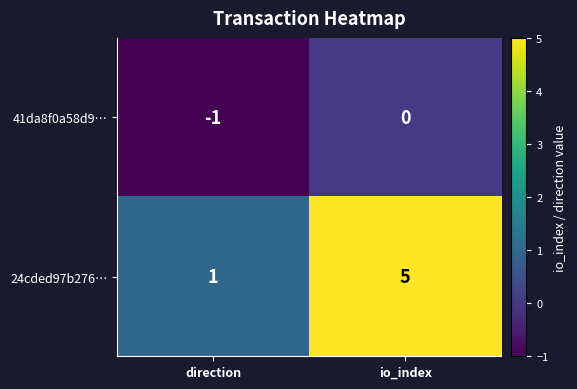

List the series in order of their peak value, lowest first.

41da8f0a58d9…, 24cded97b276…